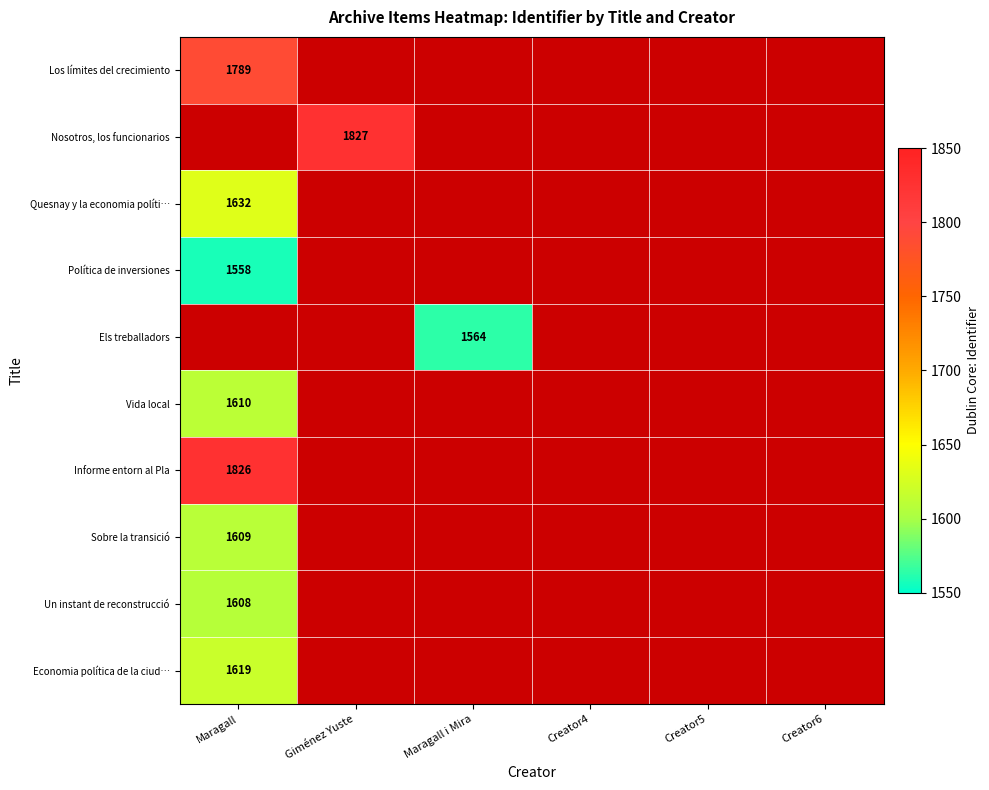

Is it true that Informe entorn al Pla equals 1826 at Maragall?

True